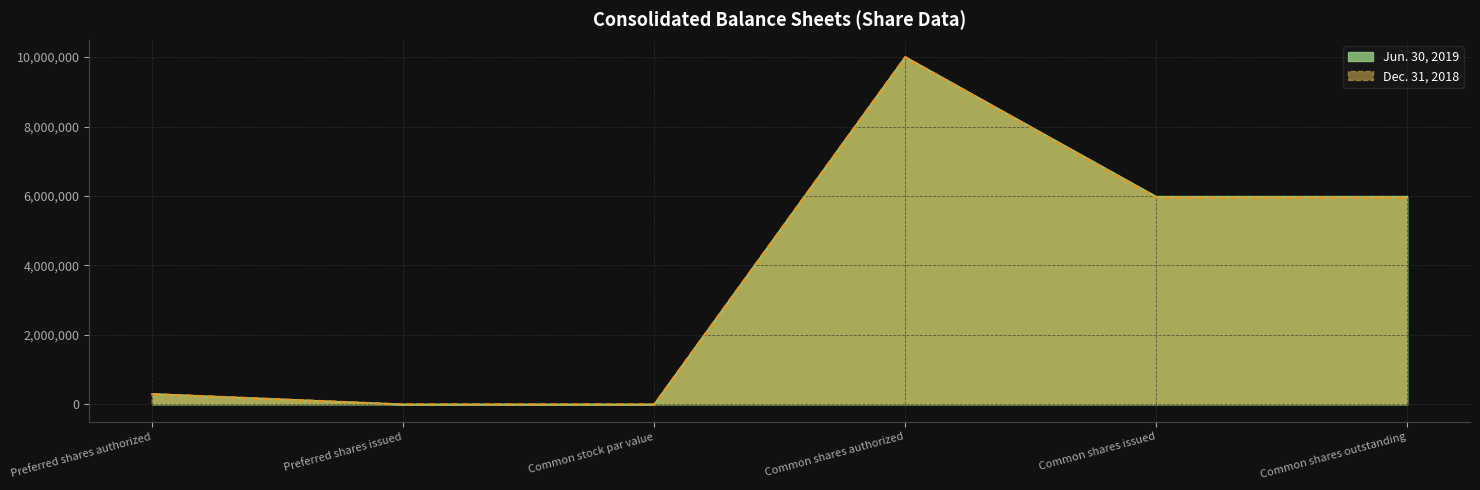

Reading left to right, what are all the values shown in this chart?

Jun. 30, 2019: Preferred shares authorized=300000	Preferred shares issued=0	Common stock par value=0	Common shares authorized=10000000	Common shares issued=5981326	Common shares outstanding=5981326
Dec. 31, 2018: Preferred shares authorized=300000	Preferred shares issued=0	Common stock par value=0	Common shares authorized=10000000	Common shares issued=5955242	Common shares outstanding=5955242